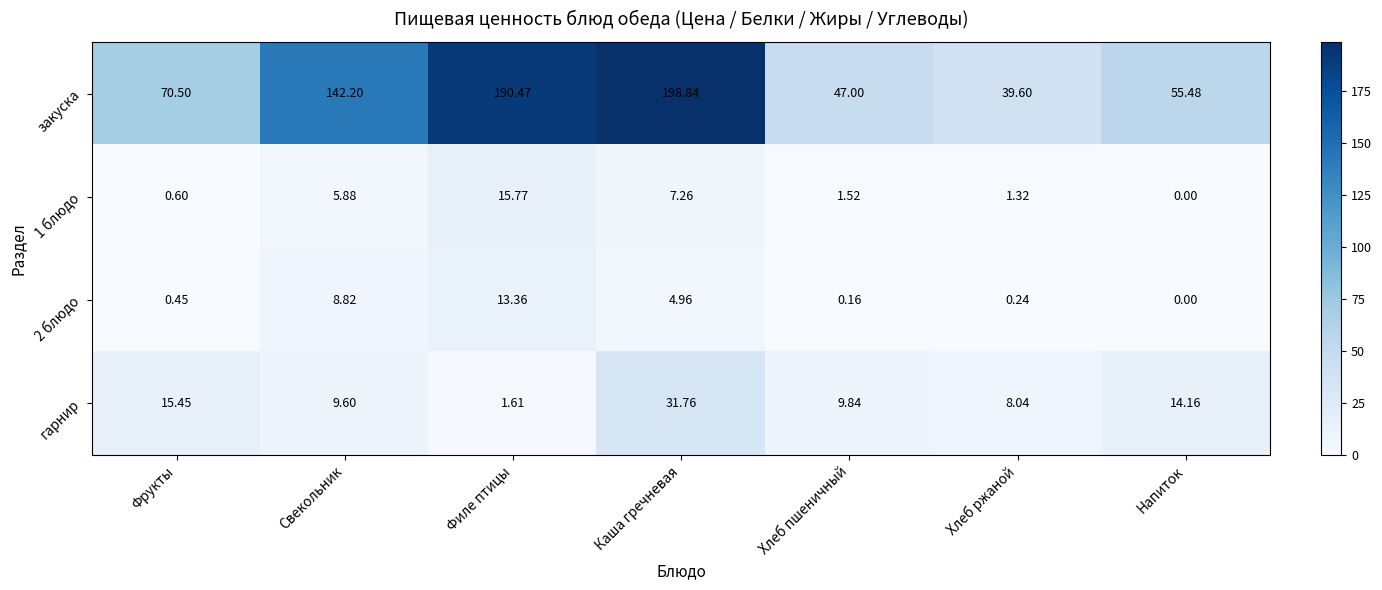

At which category does the chart reach its minimum across all series?

Напиток